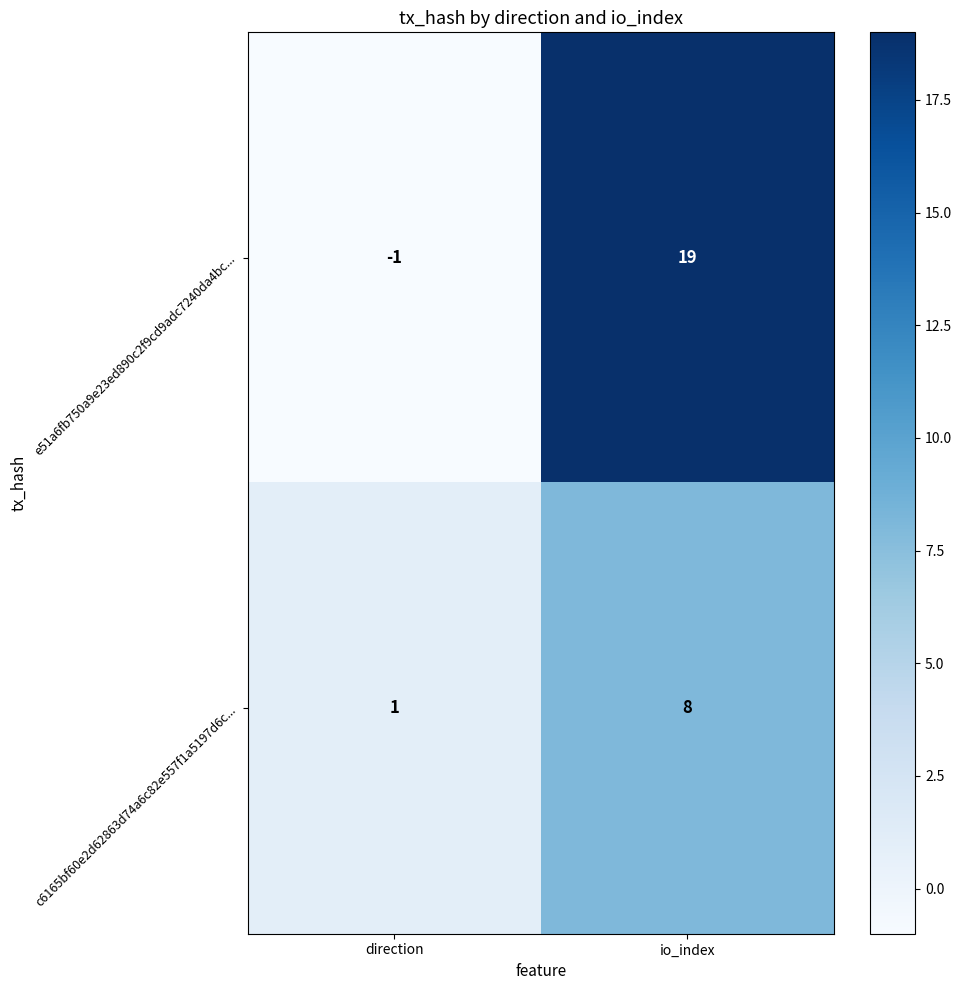

At which category does the chart reach its minimum across all series?

direction